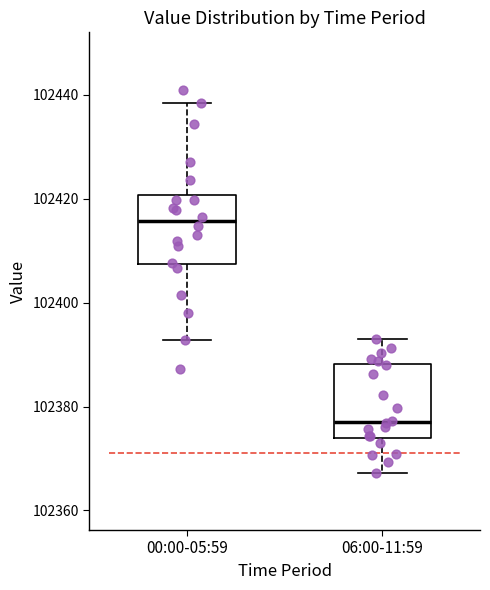

Reading left to right, transcribe this box plot: for each box, give where its median line is, the range the box spans, and where its two whiskers end, as read against the y-axis. The values are not printed on the chart, so give them approximately, as read against the axis.

00:00-05:59: median 102416, box 102408 to 102420, whiskers 102392 to 102438
06:00-11:59: median 102378, box 102374 to 102388, whiskers 102368 to 102394